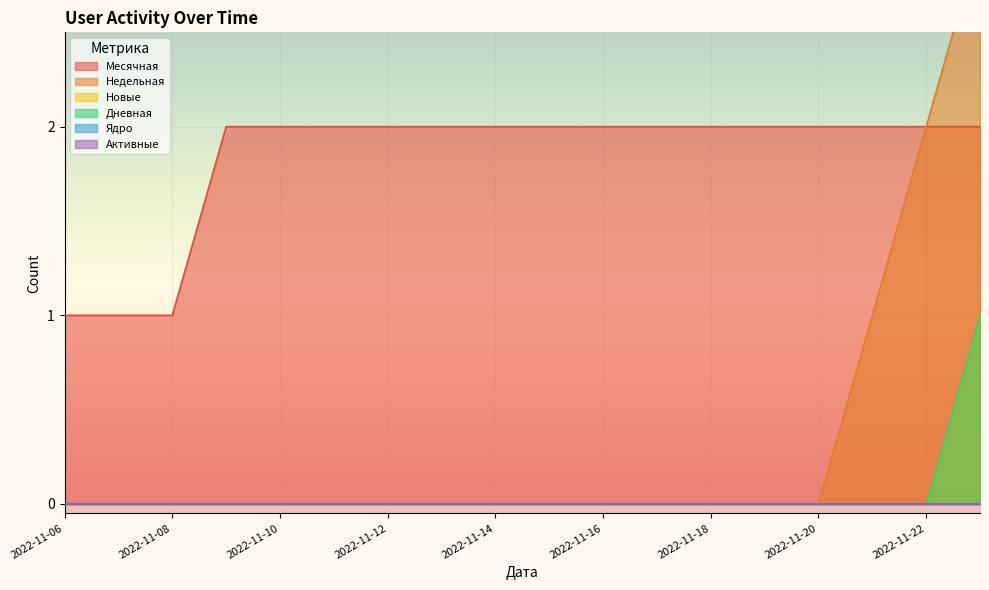

What value does the Месячная series have at 2022-11-14?

2